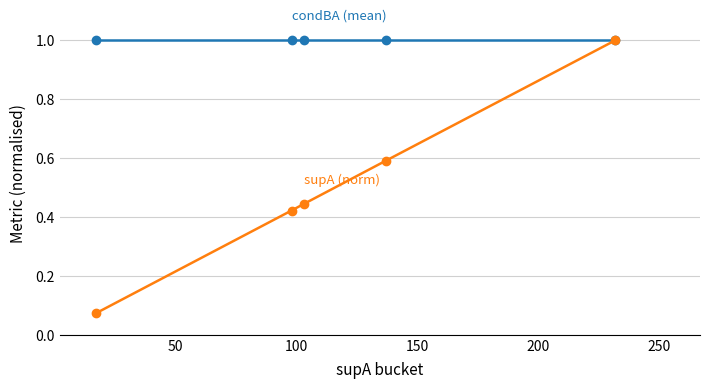

What is the maximum value shown in the chart?

1.0